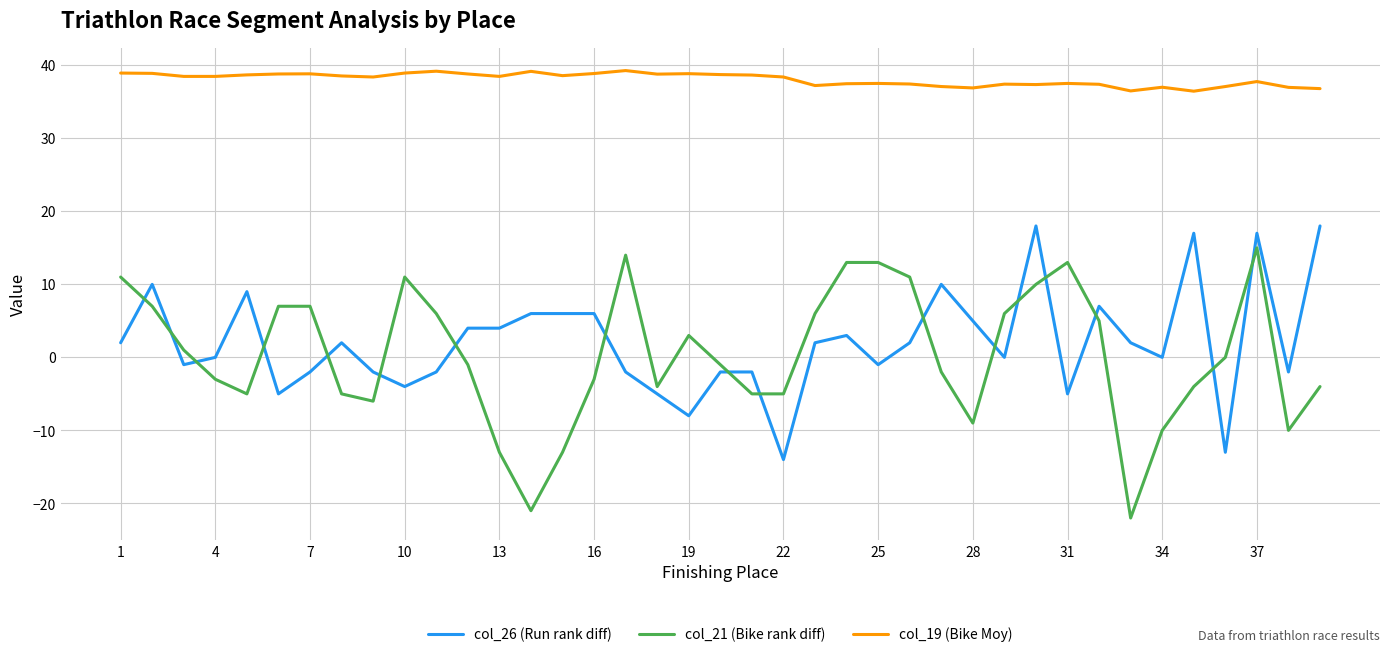

True or false: col_26 (Run rank diff) and col_19 (Bike Moy) intersect in this chart.

False